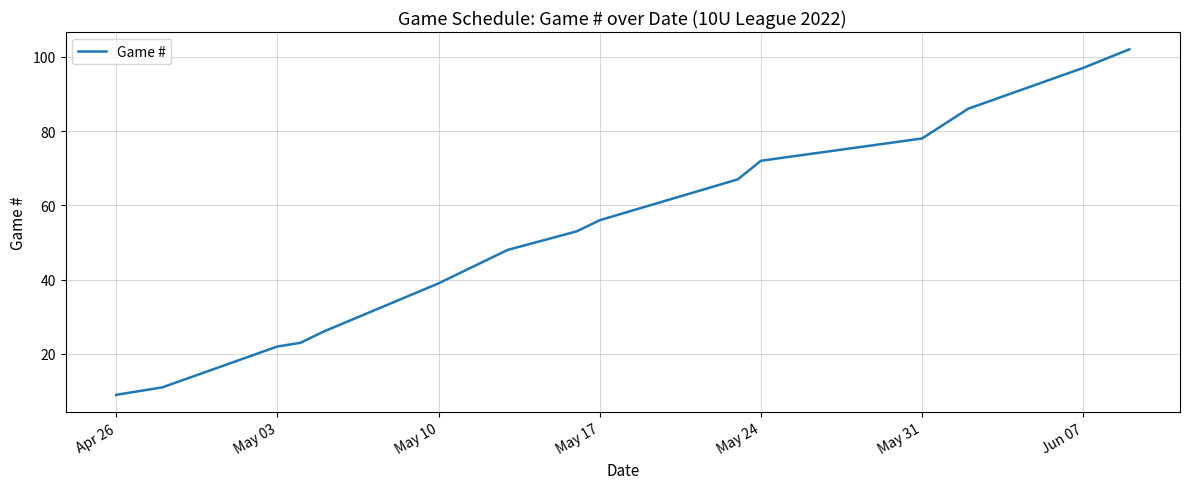

What is the greatest value displayed?

102